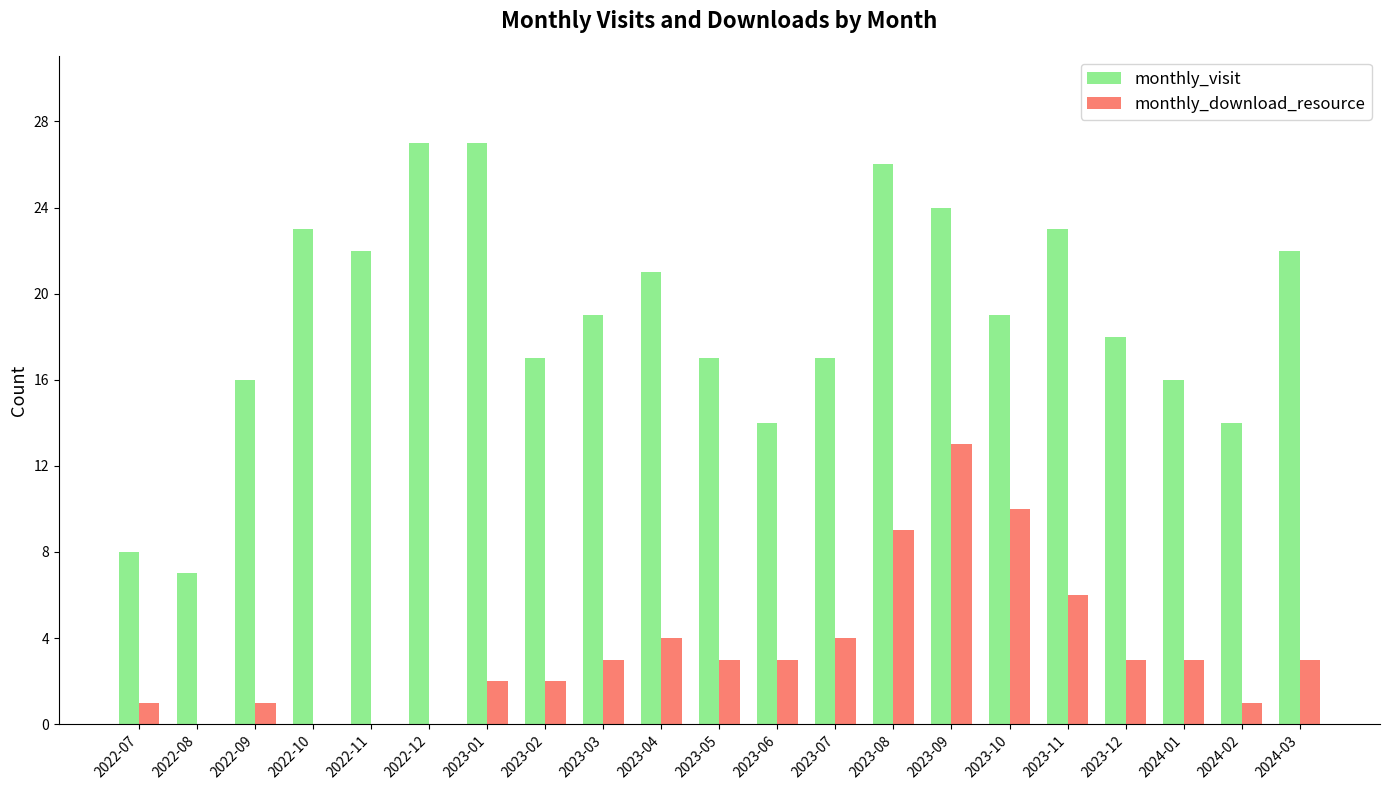

Which series has the largest total across all categories?

monthly_visit